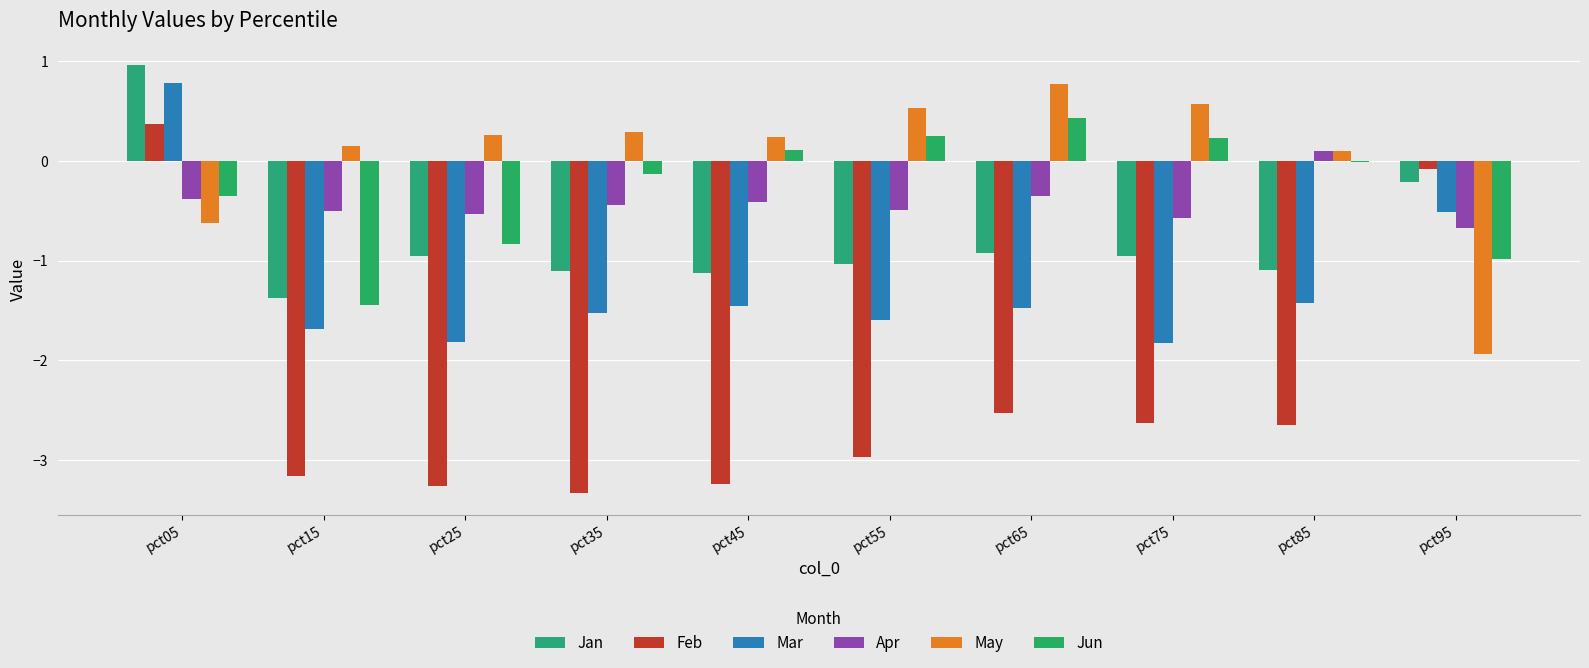

Reading right to left, list all the values displayed in this chart.

Jan: -0.2	-1.1	-1.0	-0.9	-1.0	-1.1	-1.1	-1.0	-1.4	1.0
Feb: -0.1	-2.6	-2.6	-2.5	-3.0	-3.2	-3.3	-3.3	-3.2	0.4
Mar: -0.5	-1.4	-1.8	-1.5	-1.6	-1.5	-1.5	-1.8	-1.7	0.8
Apr: -0.7	0.1	-0.6	-0.4	-0.5	-0.4	-0.4	-0.5	-0.5	-0.4
May: -1.9	0.1	0.6	0.8	0.5	0.2	0.3	0.3	0.2	-0.6
Jun: -1.0	-0.0	0.2	0.4	0.3	0.1	-0.1	-0.8	-1.4	-0.3